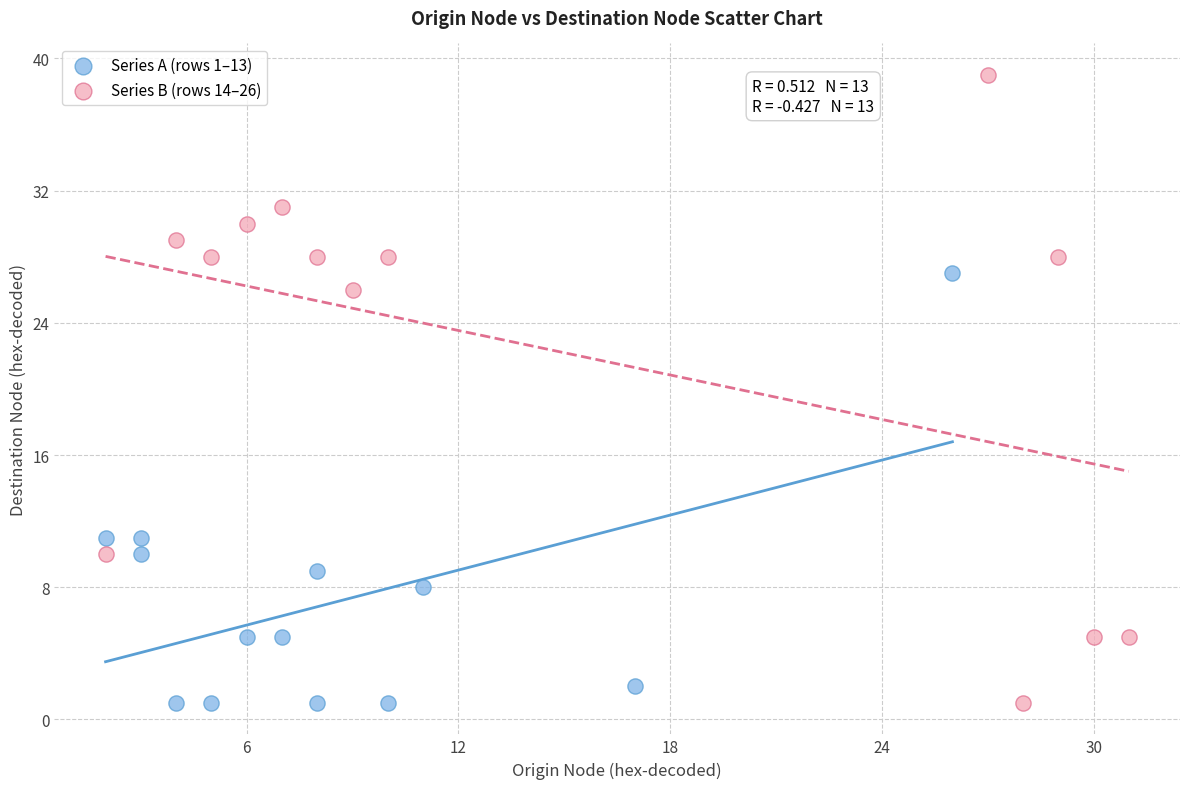

Which series contains the highest Y value?

Series B (rows 14–26)